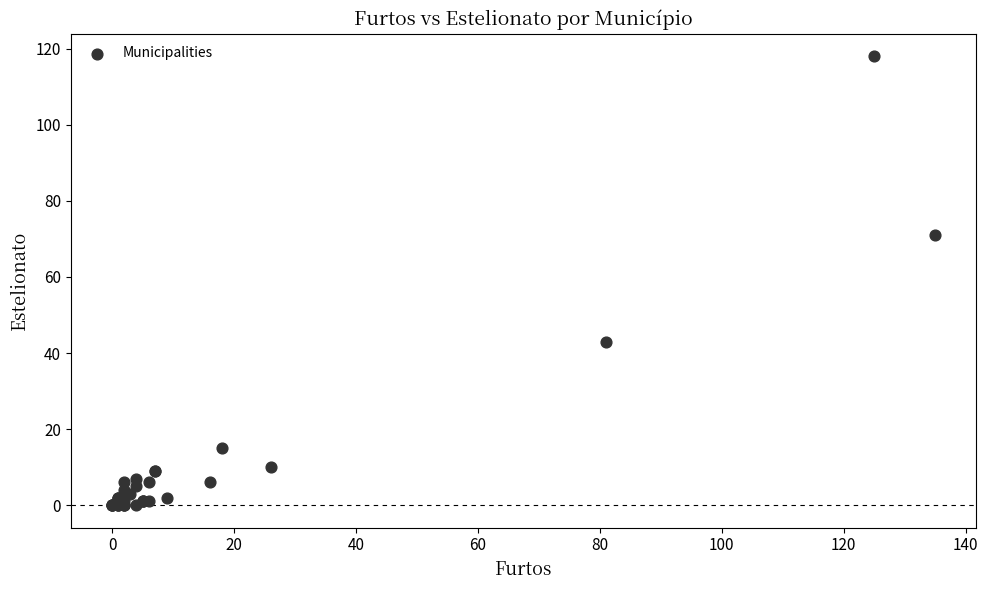

What Y value in the scatter plot is closest to 59?

71